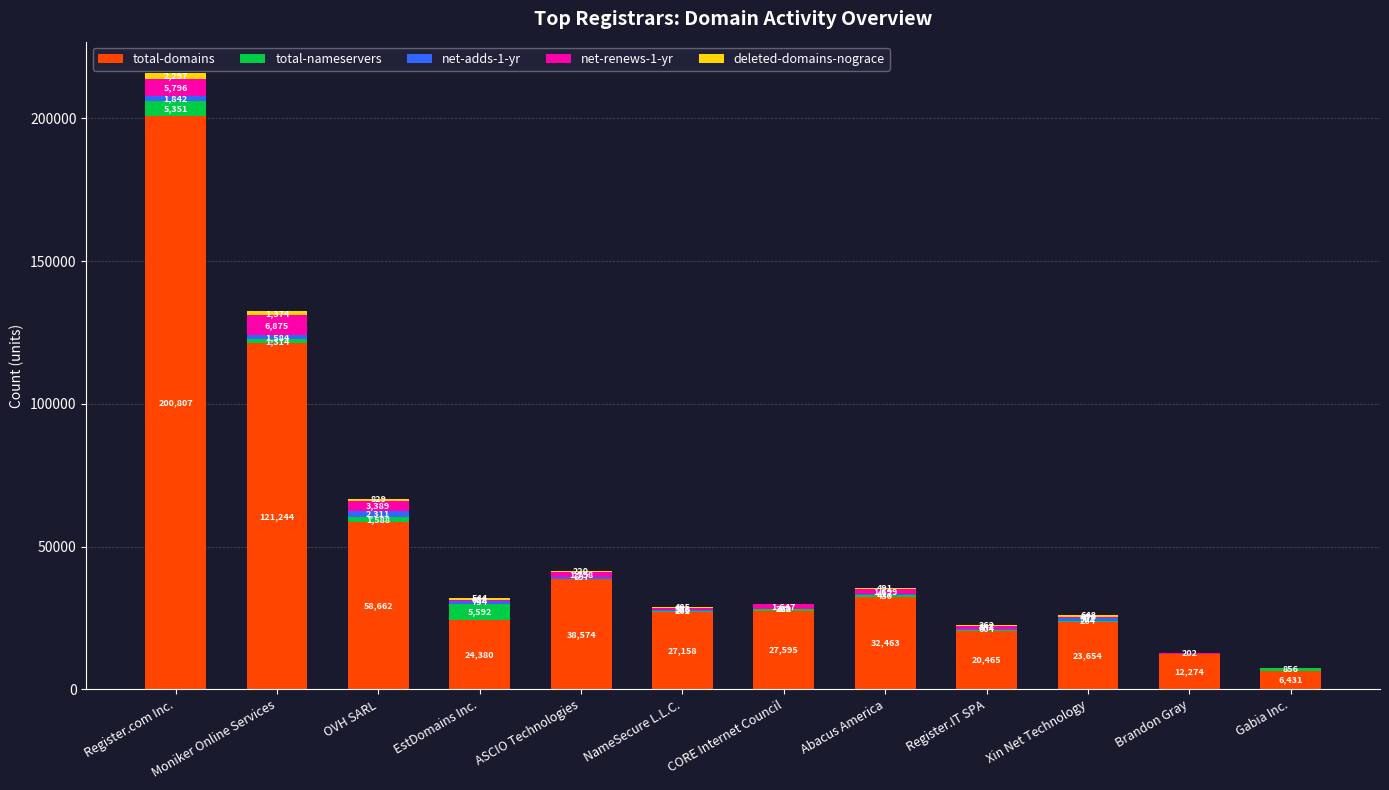

Does the chart contain stacked bars?

Yes